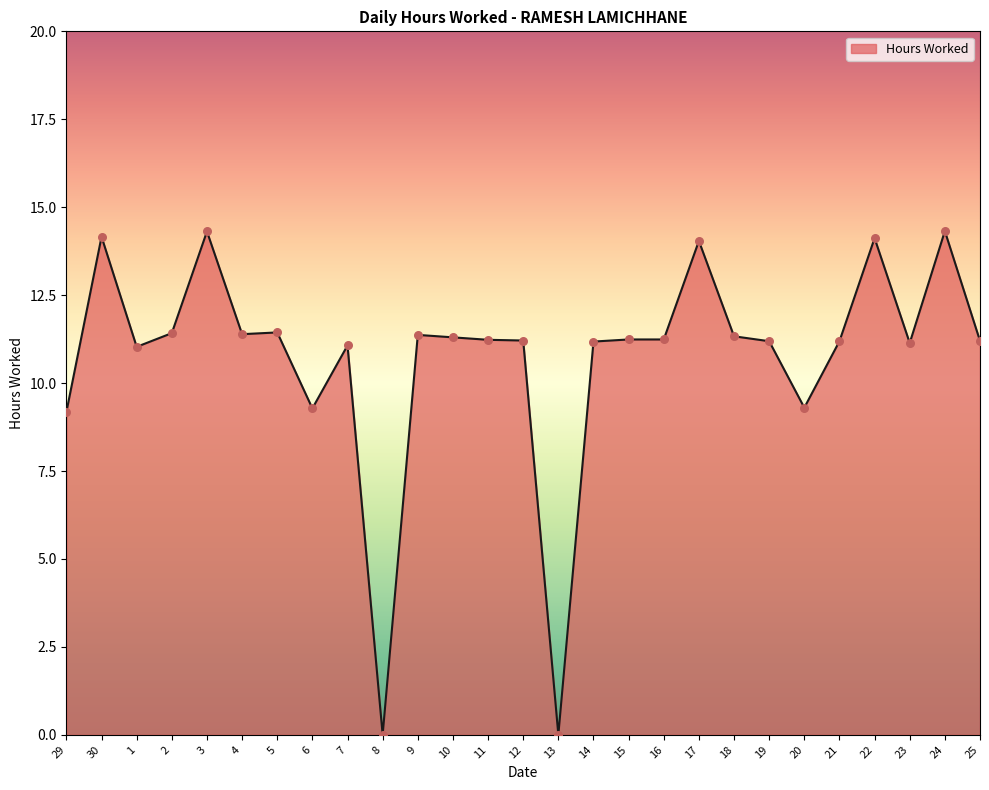

What is the change in value from 6 to 14?

+1.9